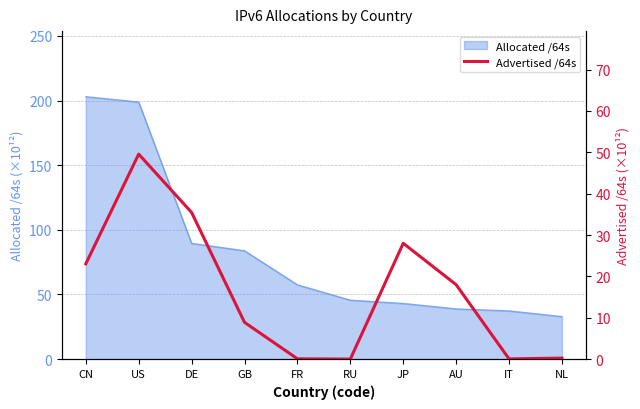

What is the highest value of the Allocated /64s series?

203.0